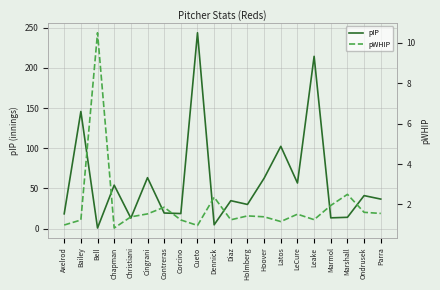

What is the maximum value shown in the chart?

243.7